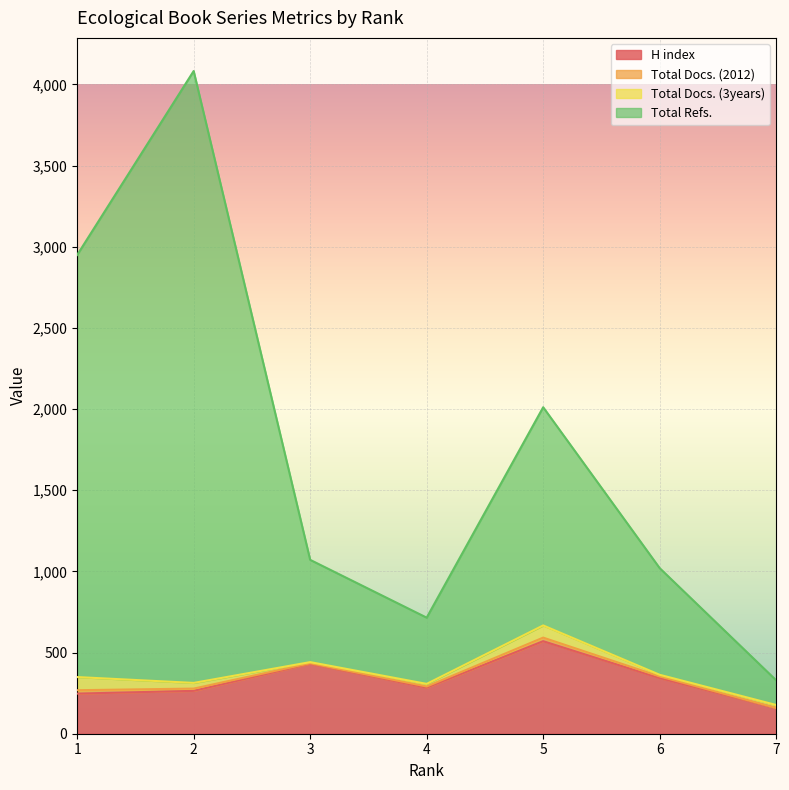

Where is the first local maximum for H index?

3